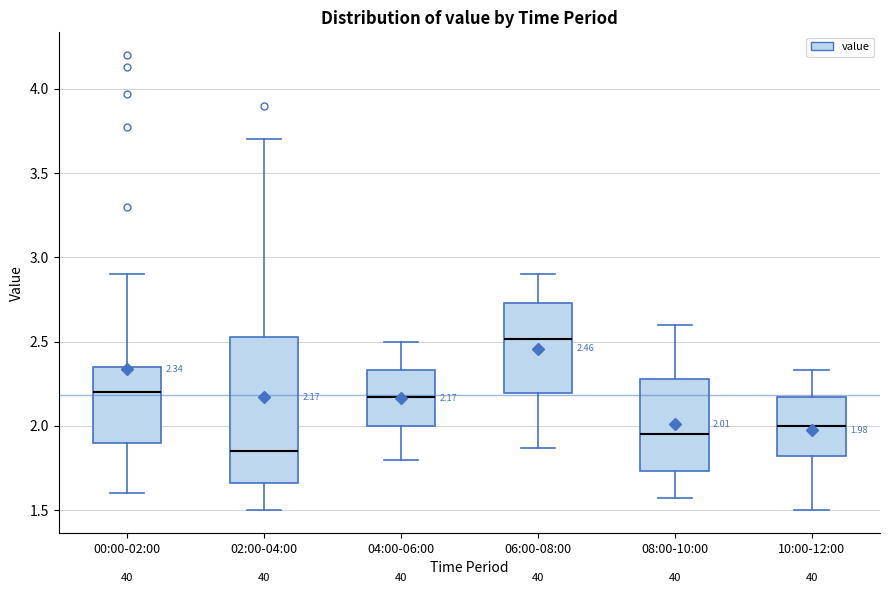

Which box has the lowest median line?

02:00-04:00